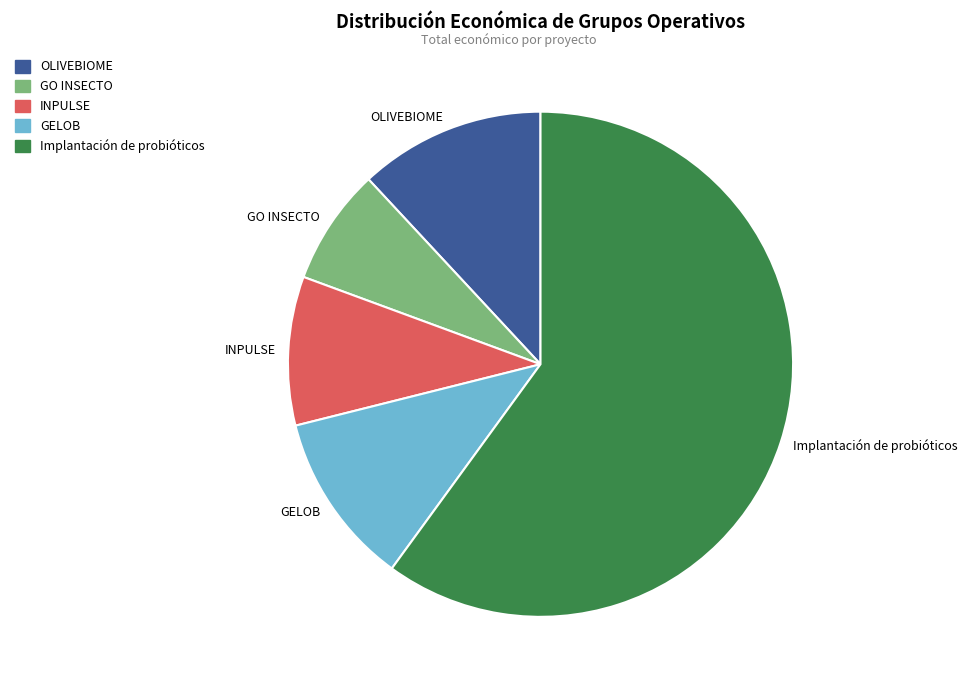

Rank the categories by value from highest to lowest.

Implantación de probióticos, OLIVEBIOME, GELOB, INPULSE, GO INSECTO